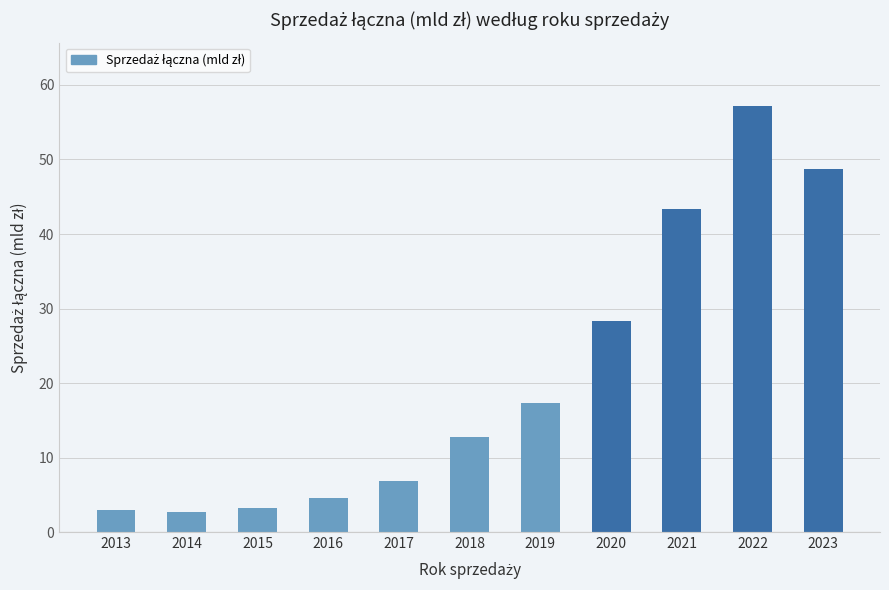

What is the difference between the values at 2017 and 2015?

3.6